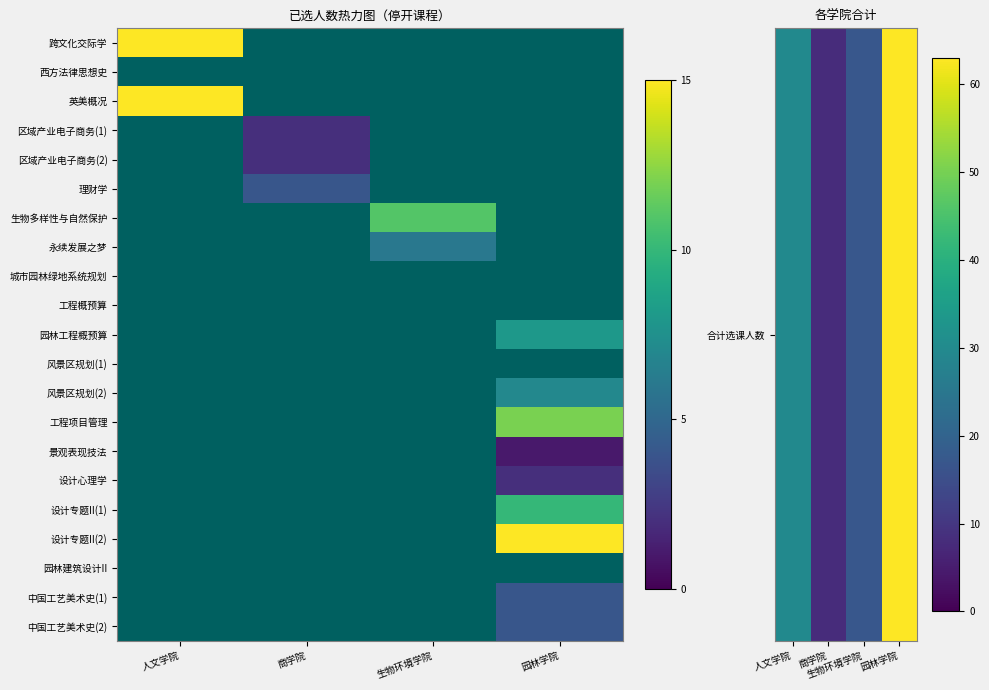

The 中国工艺美术史(1) series shows 2.1 at 园林学院. True or false?

False